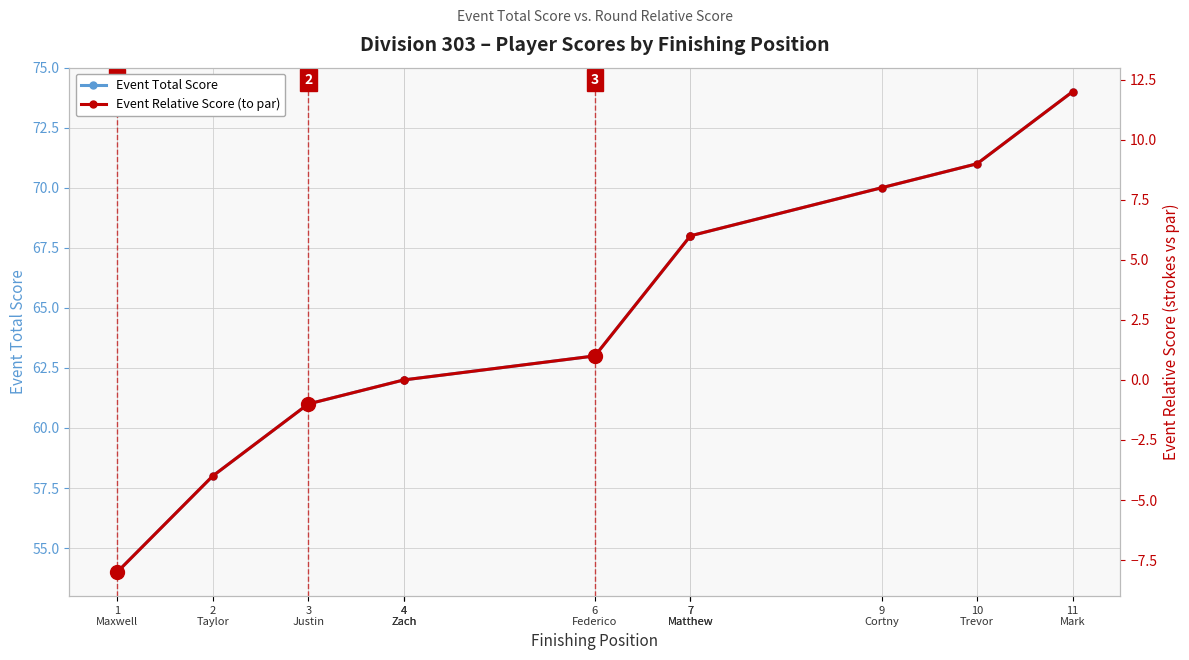

What is the difference between the maximum and minimum values in the Event Relative Score (to par) series?

20